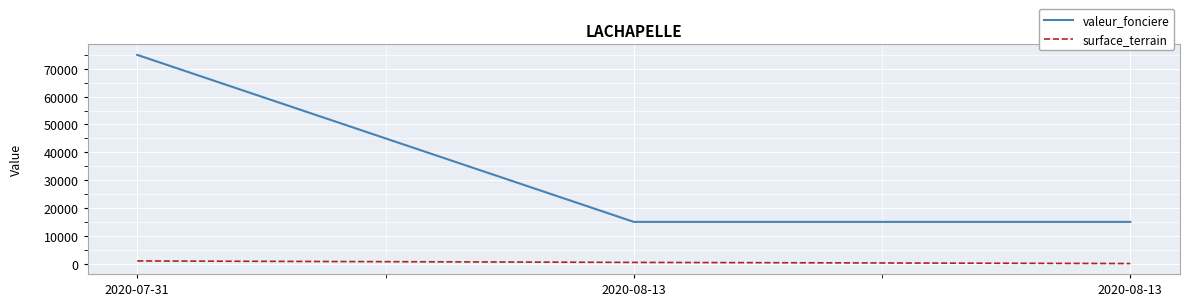

How many lines are shown in the chart?

2